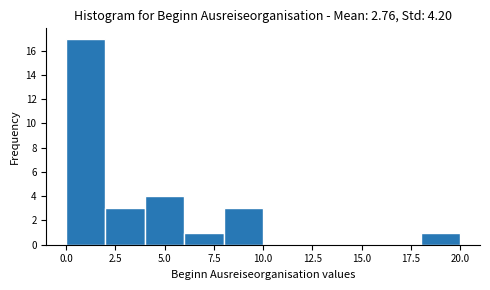

Reading left to right, list every bar in this chart as the range it spans on the x-axis followed by its height. The values are not printed on the chart, so give them approximately, as read against the axis.

0 to 2: 17
2 to 4: 3
4 to 6: 4
6 to 8: 1
8 to 10: 3
10 to 12: 0
12 to 14: 0
14 to 16: 0
16 to 18: 0
18 to 20: 1